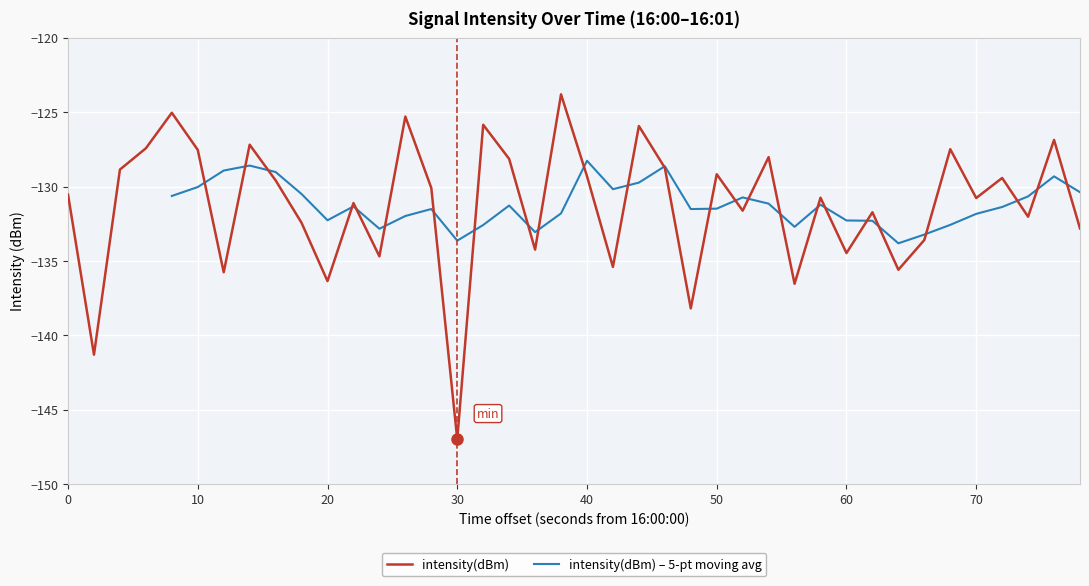

What is the lowest value of the intensity(dBm) series?

-147.0